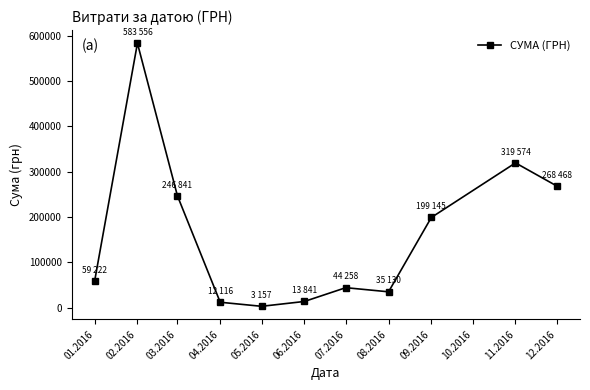

Count the number of values greater than 59222.

6